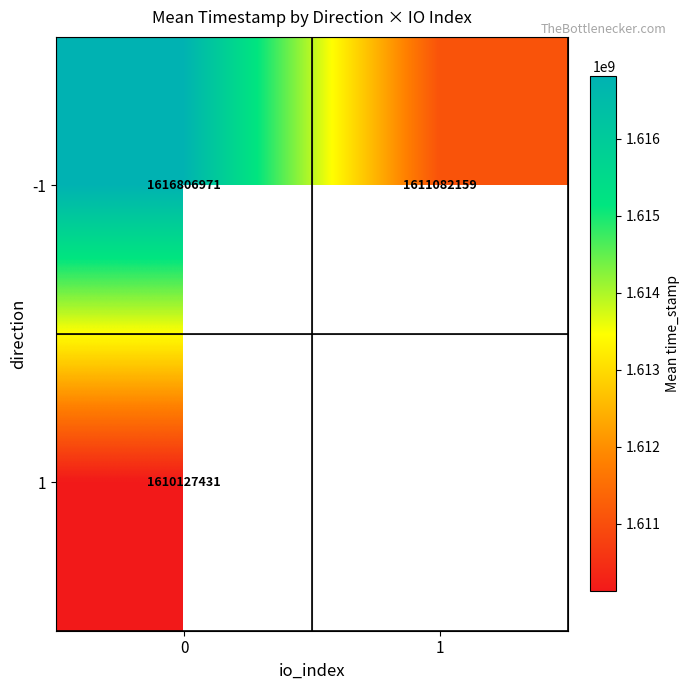

At 0, list the series in order from smallest to largest.

1, -1